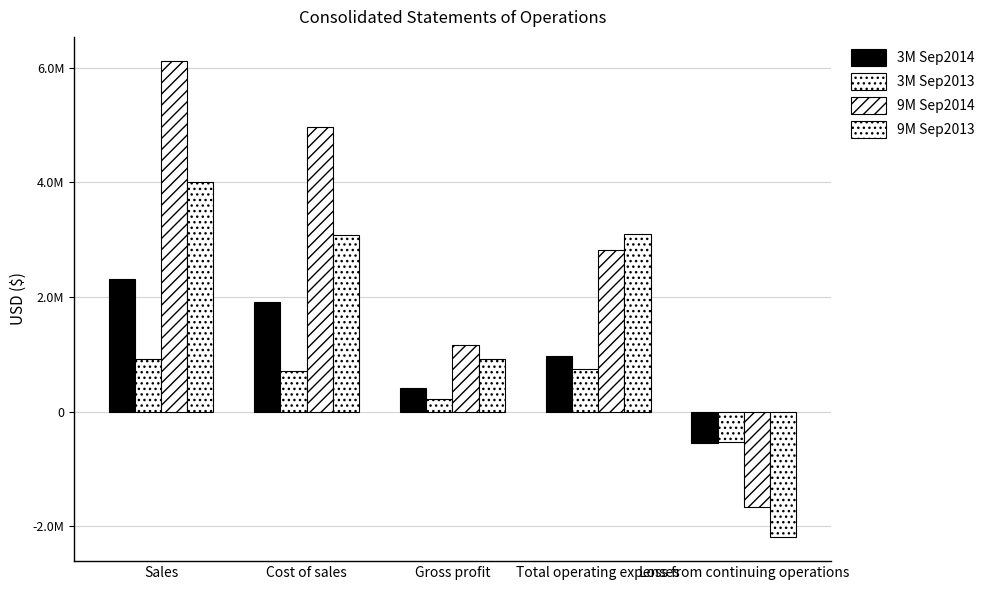

Are the bars grouped side by side (vs. stacked)?

Yes